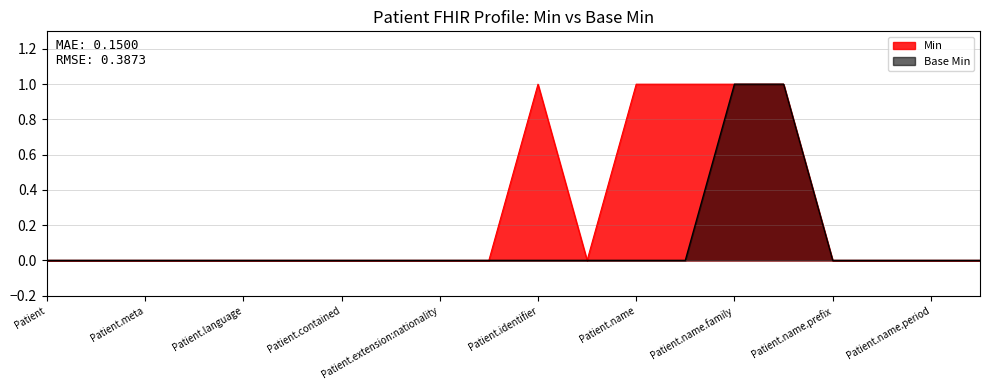

Reading left to right, what are all the values shown in this chart?

Min: 0	0	0	0	0	0	0	0	0	0	1	0	1	1	1	1	0	0	0	0
Base Min: 0	0	0	0	0	0	0	0	0	0	0	0	0	0	1	1	0	0	0	0